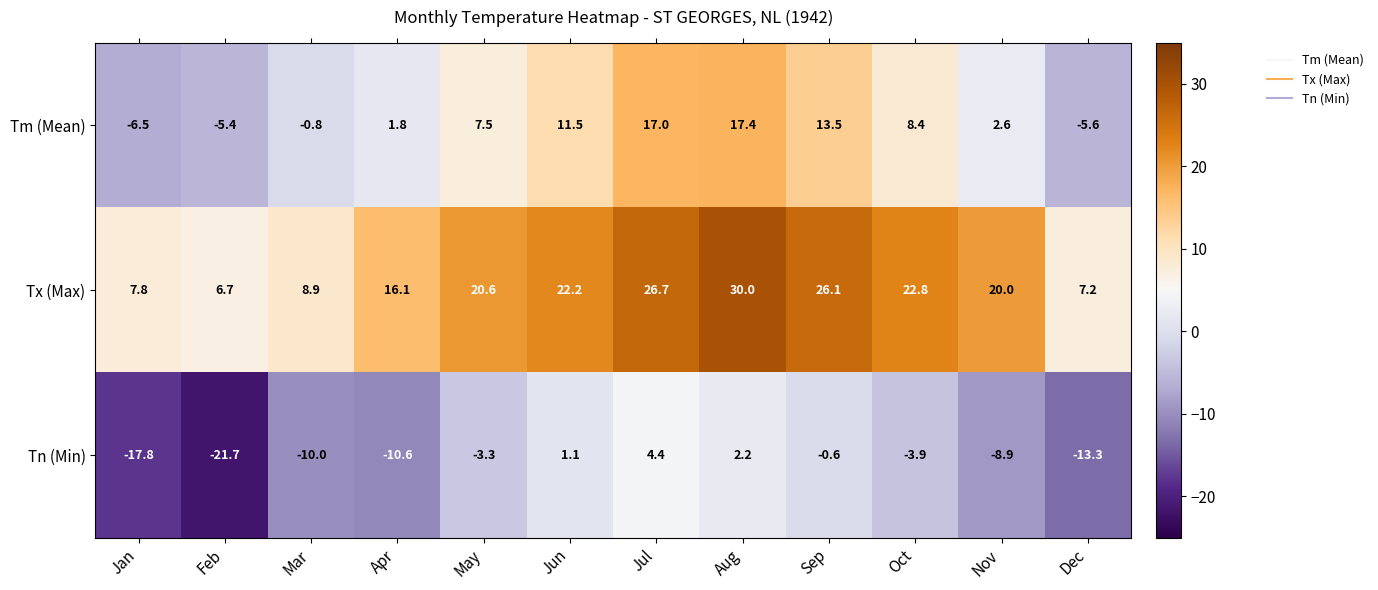

At which category is the sum across all series the highest?

Aug